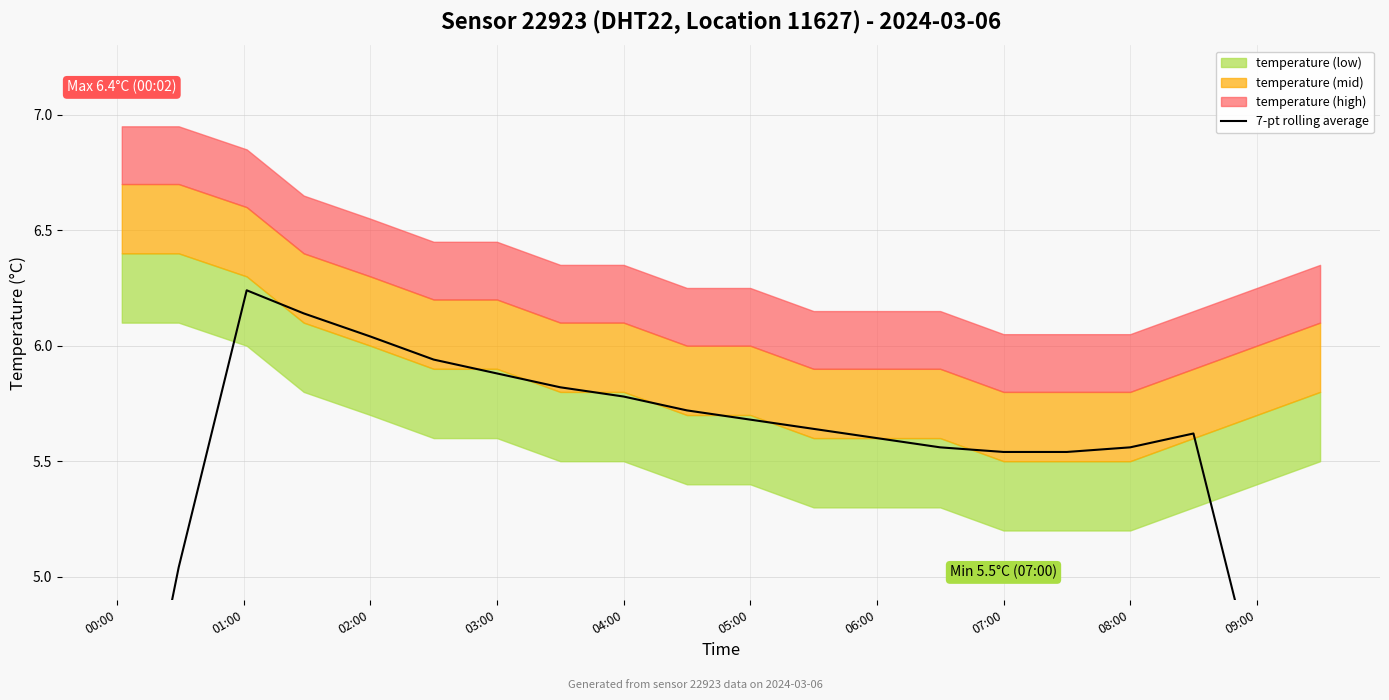

How many lines are shown in the chart?

1